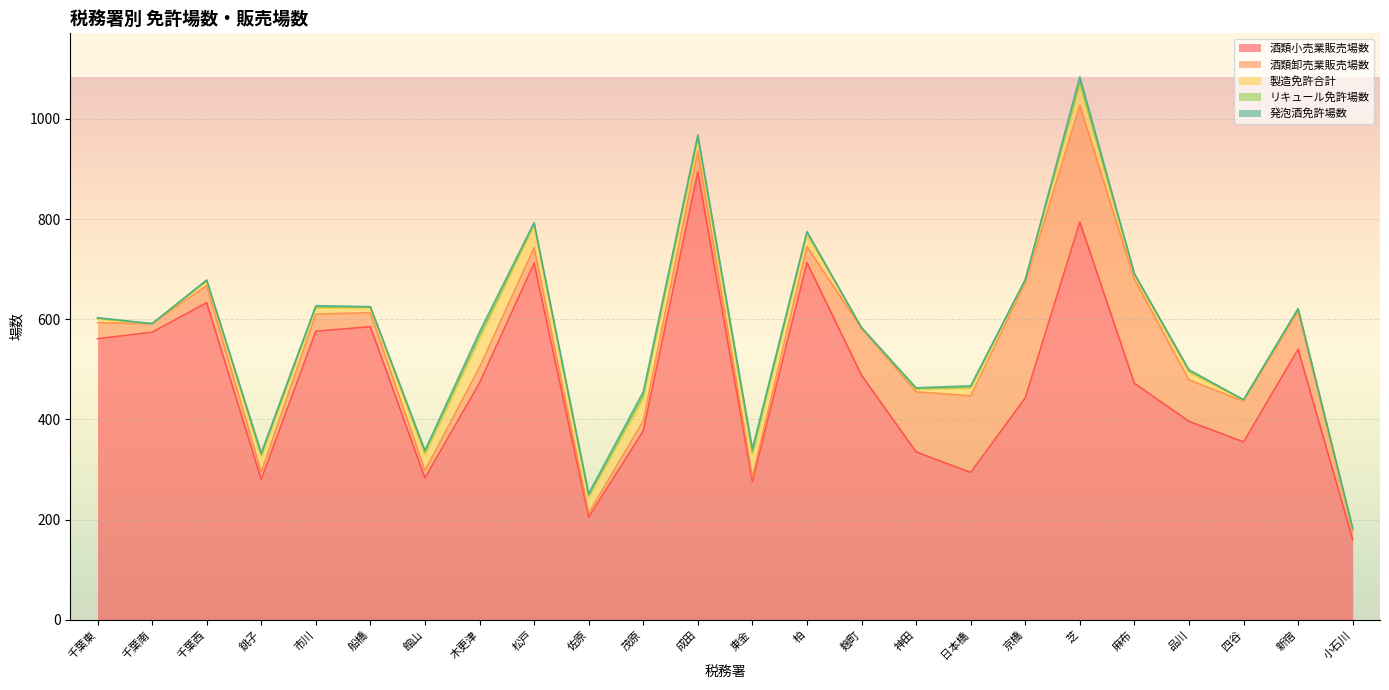

What value does the 製造免許合計 series have at 千葉東, to the nearest 5?

5